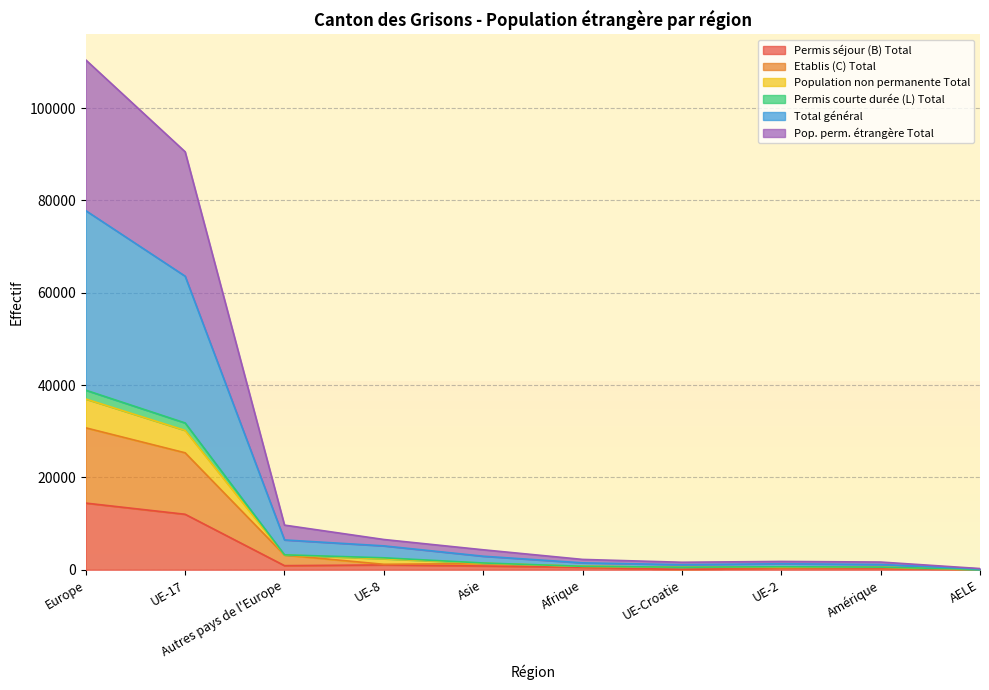

What is the value of the Permis séjour (B) Total point at the 10th from the left?

28